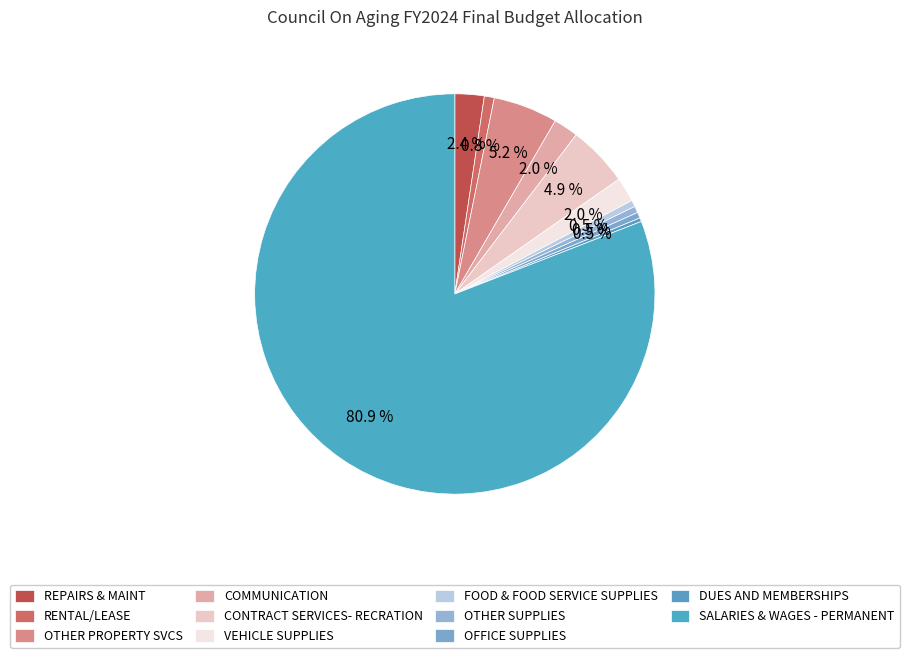

Count the number of slices in the pie.

11